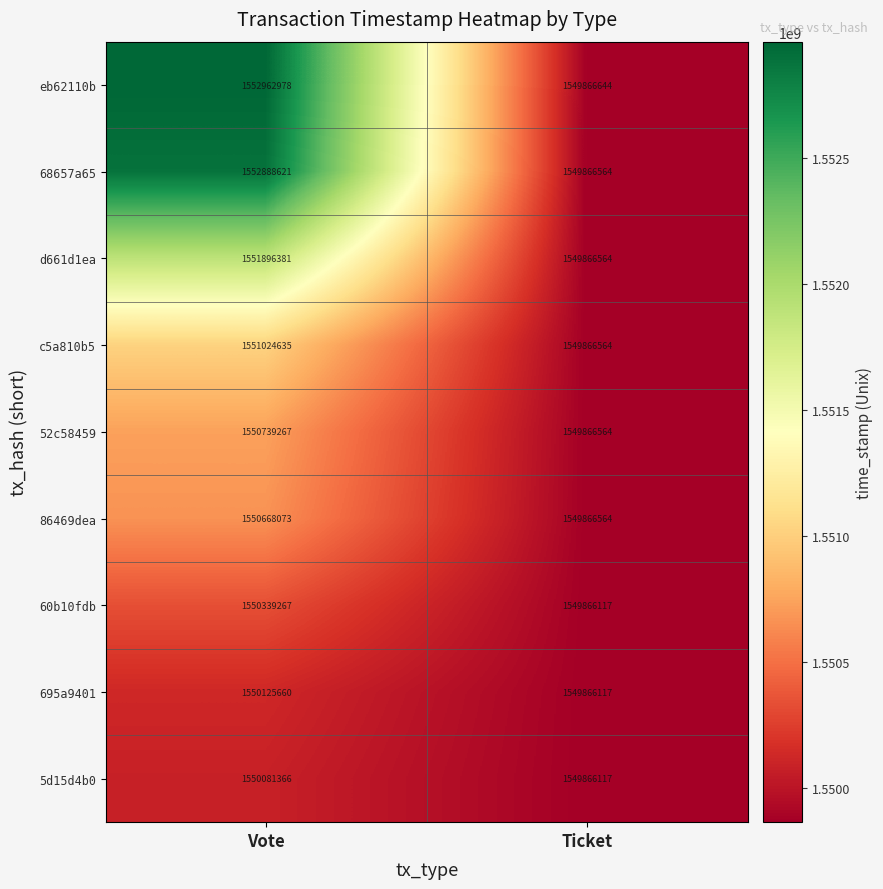

The d661d1ea series shows 2728266194 at Vote. True or false?

False